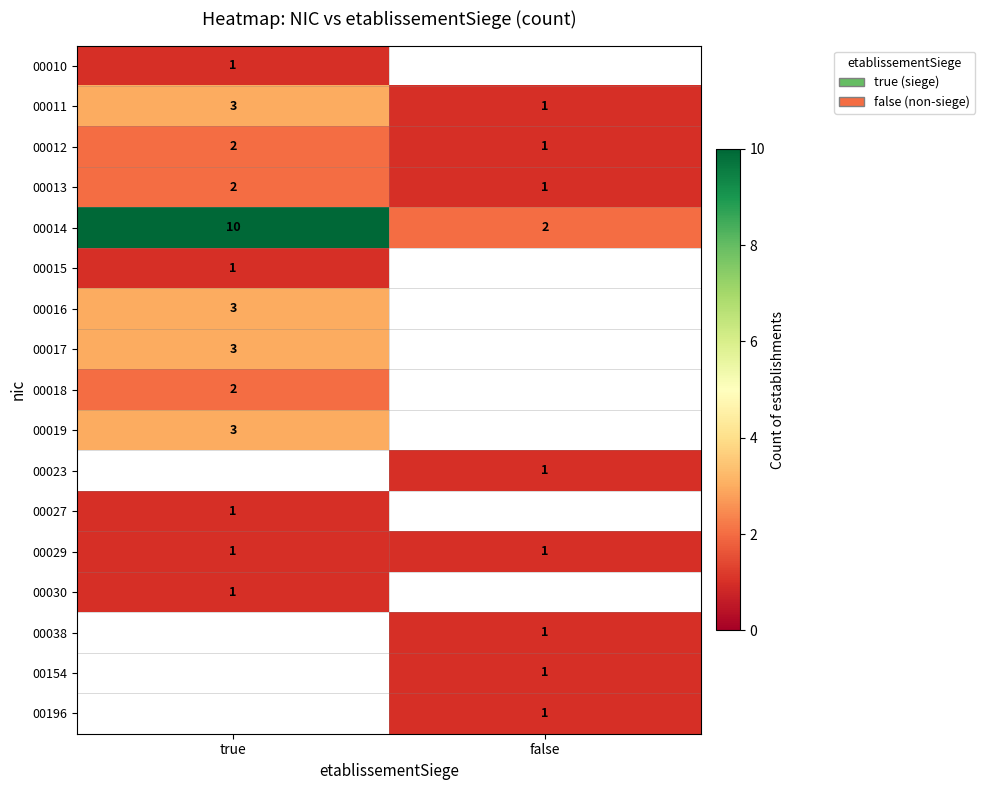

List the labels in order of 00012 value, smallest first.

false, true